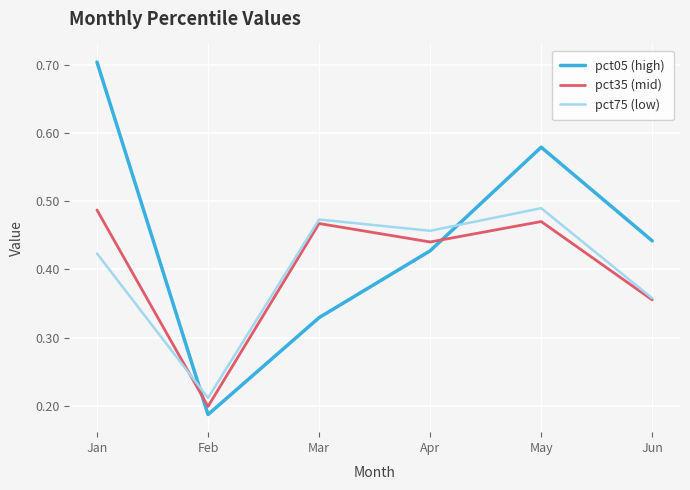

How many interior local peaks does the pct75 (low) series have?

2